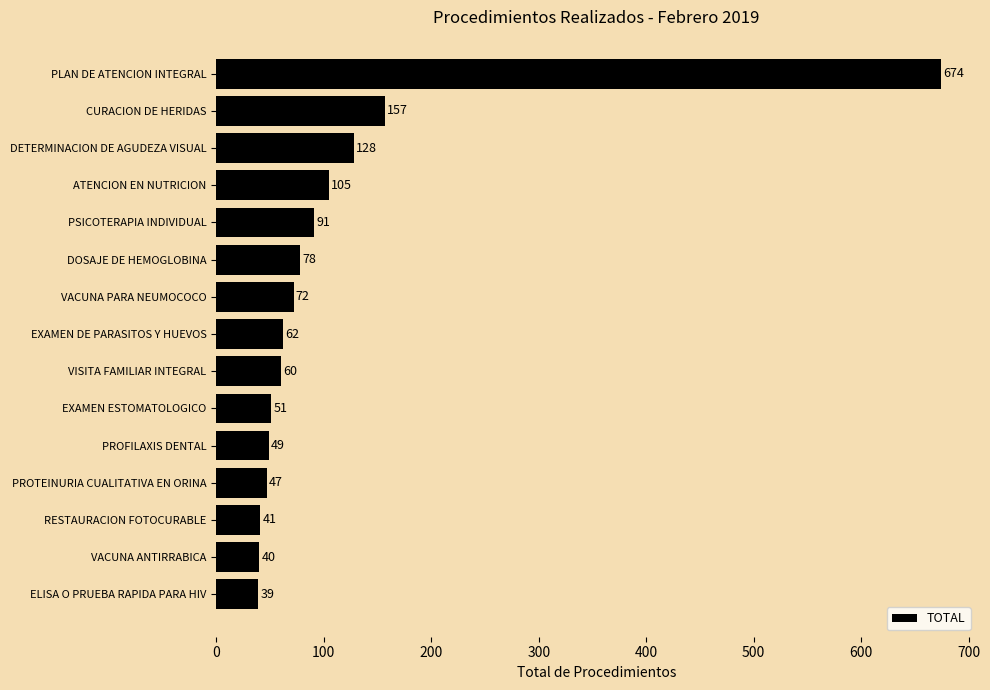

What is the ratio of the value at PROFILAXIS DENTAL to the value at CURACION DE HERIDAS?

0.3